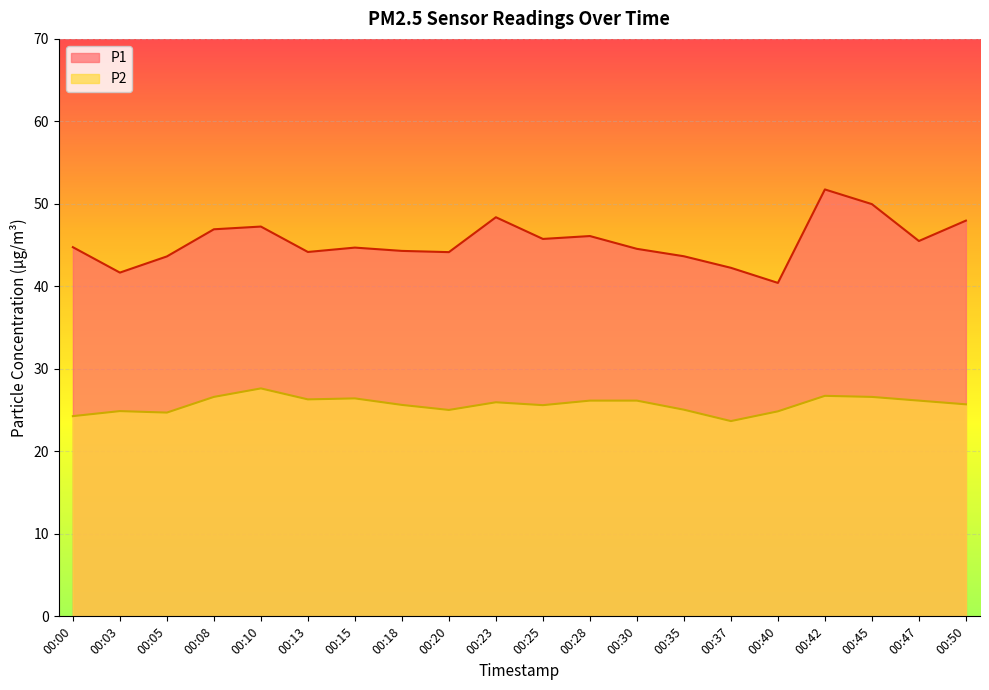

What is the sum of the P2 values at 00:47 and 00:30?

52.3